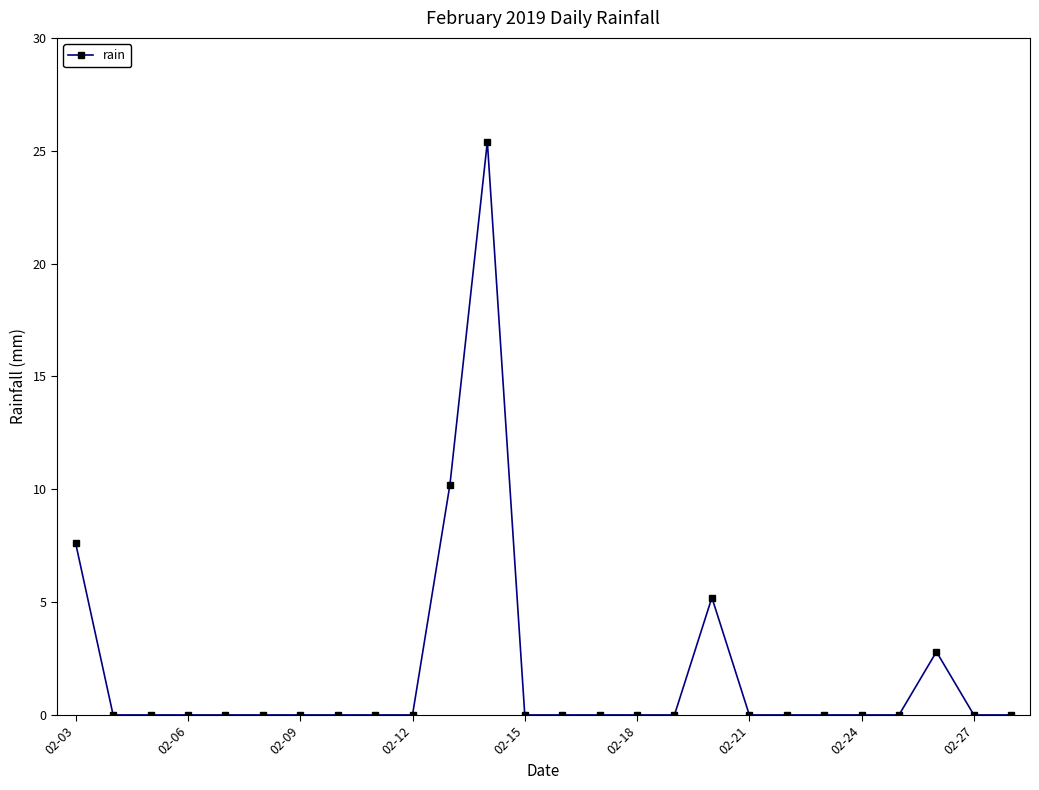

What is the sum of all values?

51.2